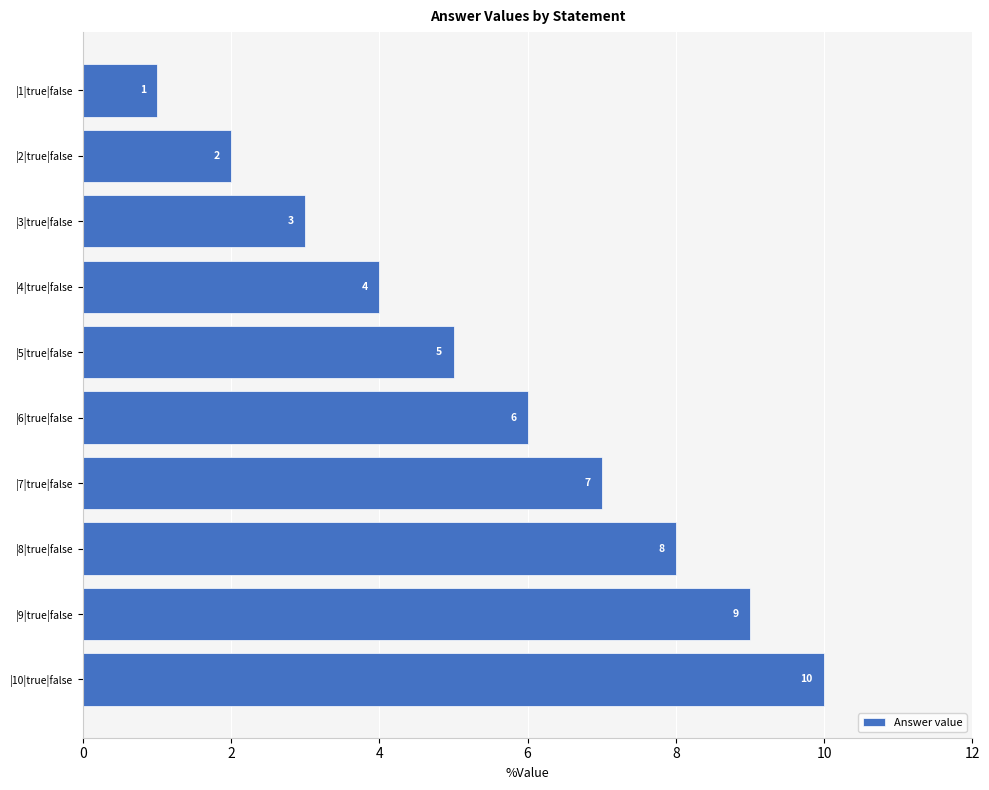

Where is the data nearest to the value 5?

|5|true|false